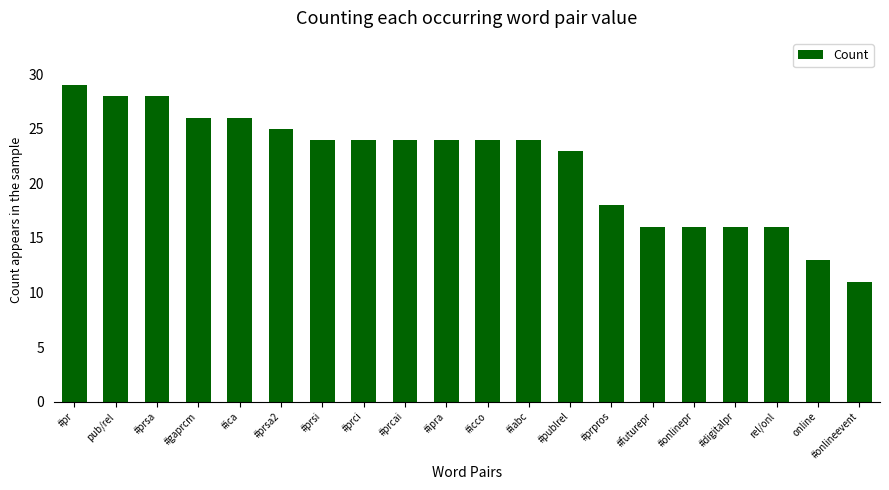

Read the value at #publrel.

23